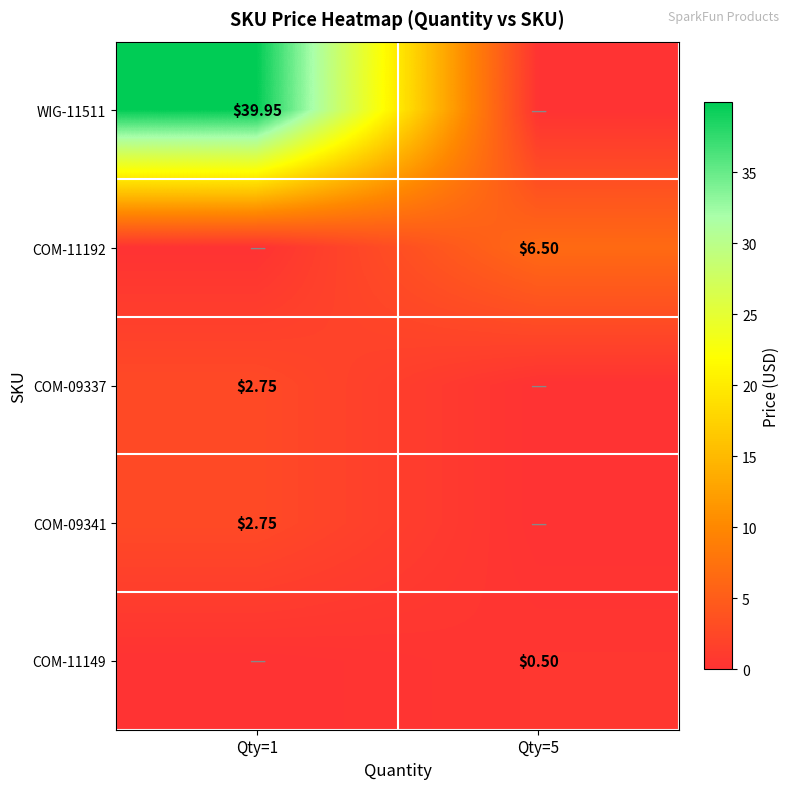

Is it true that COM-11192 equals 10.2 at Qty=5?

False